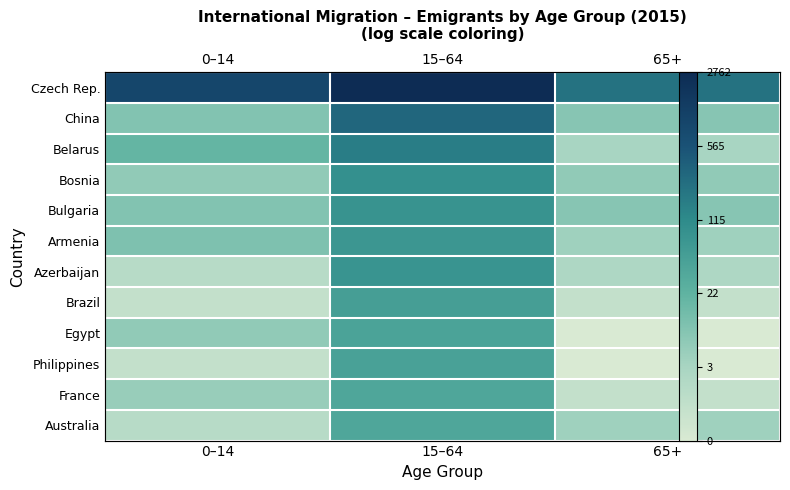

What is the total value across all series at 65+?

20.1